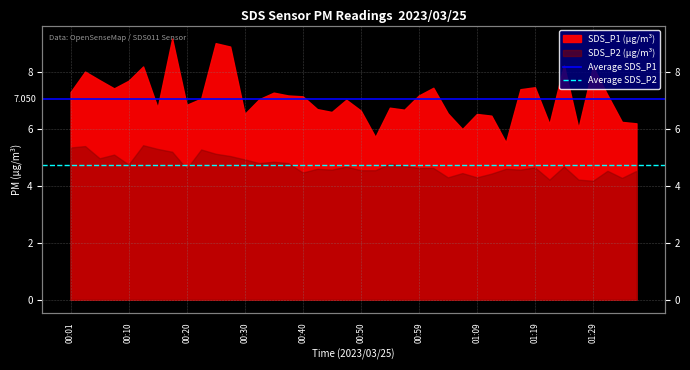

What is the highest value of the Average SDS_P1 series?

7.0